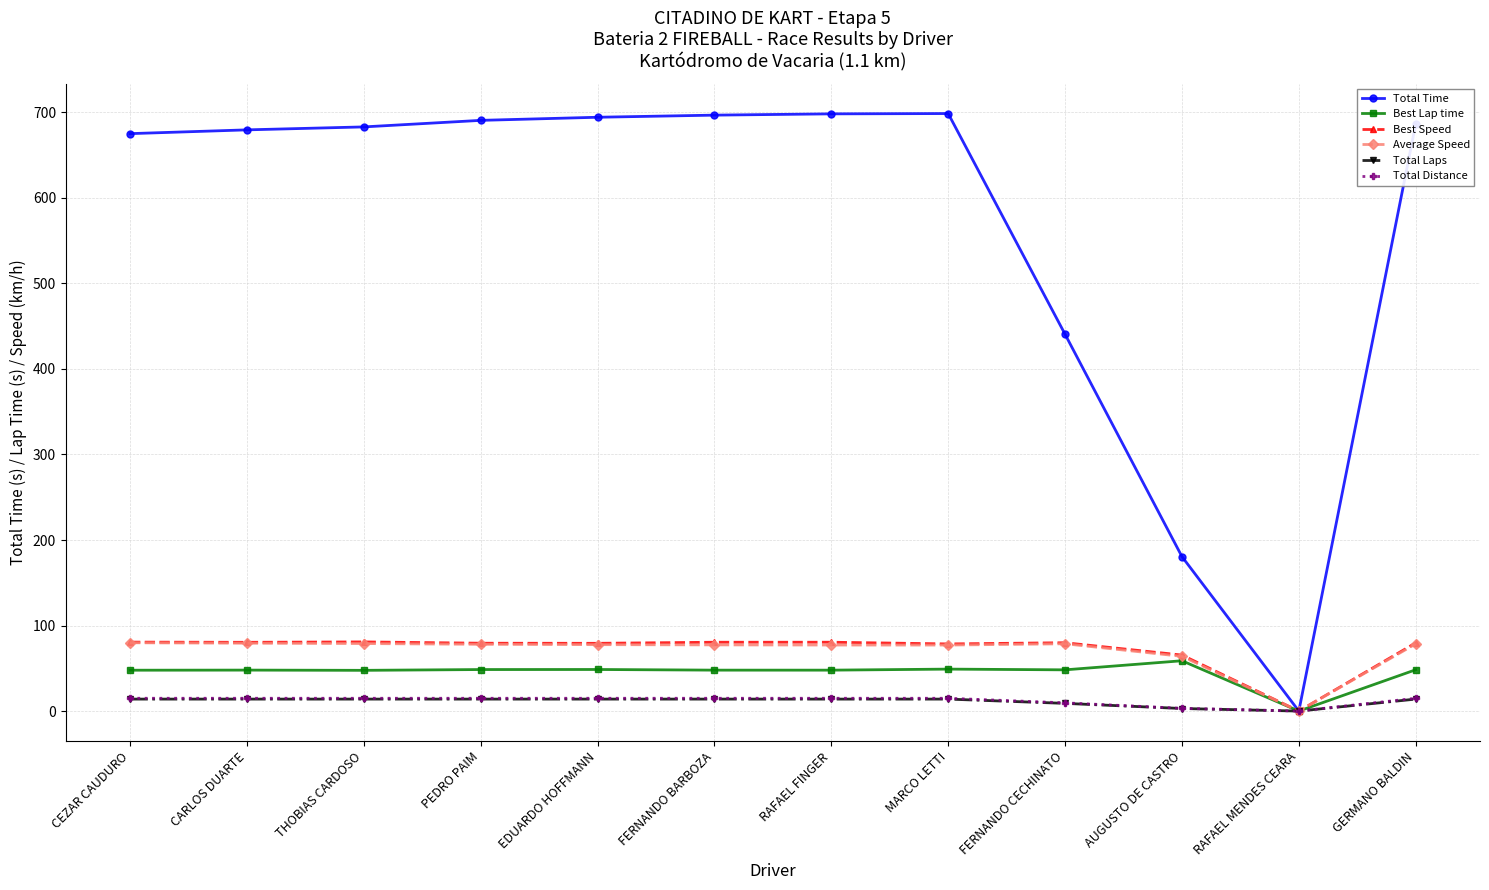

At how many categories does at least one series exceed 227?

10